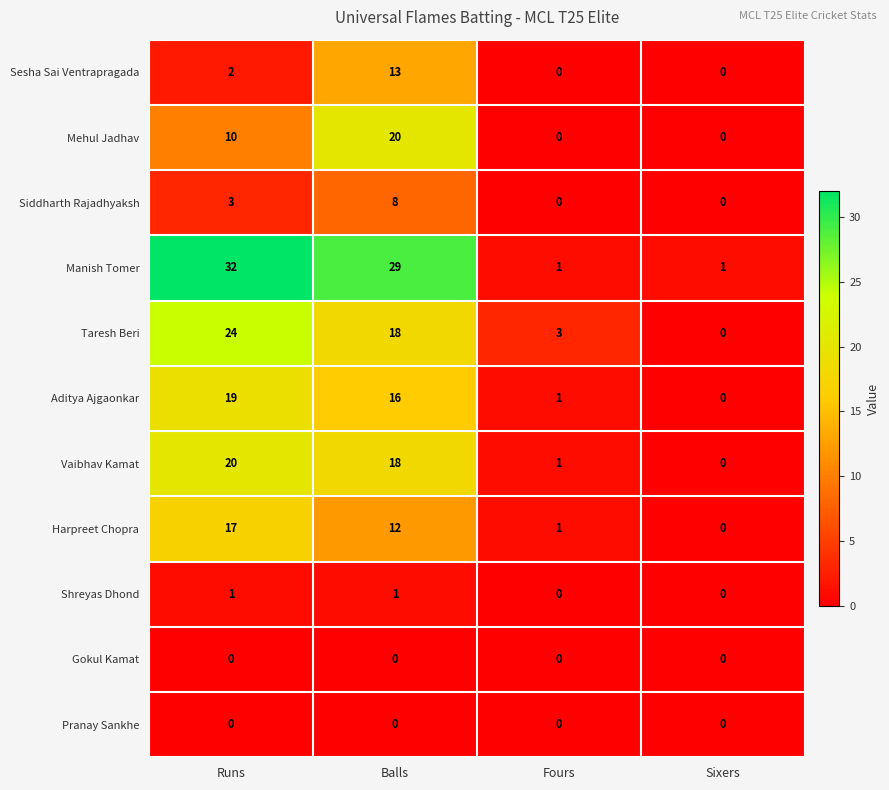

At how many categories does at least one series exceed 31?

1